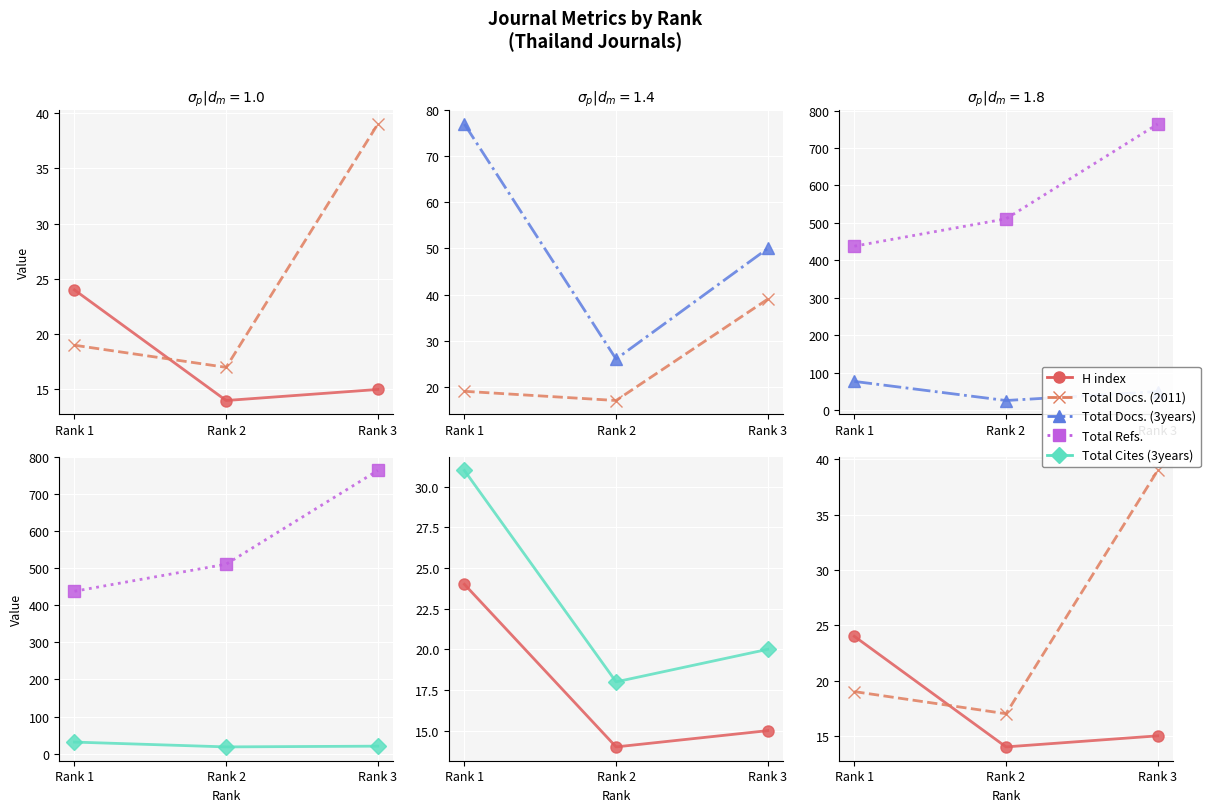

Is it true that Total Refs. equals 438 at Rank 1?

True